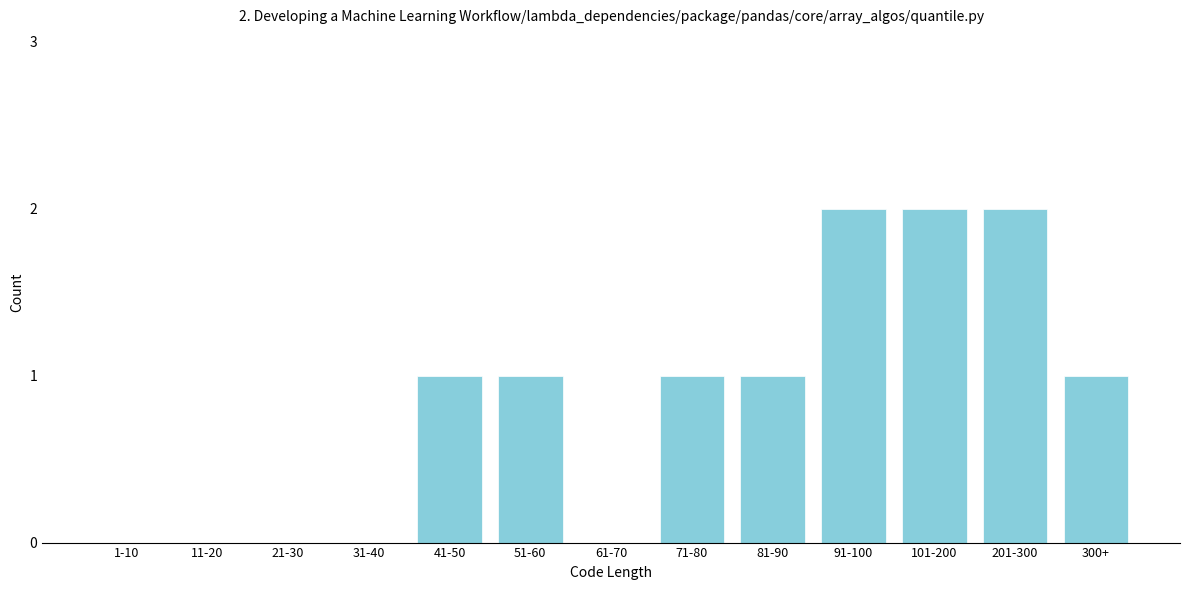

Reading left to right, extract all data points from this chart.

1-10=0	11-20=0	21-30=0	31-40=0	41-50=1	51-60=1	61-70=0	71-80=1	81-90=1	91-100=2	101-200=2	201-300=2	300+=1